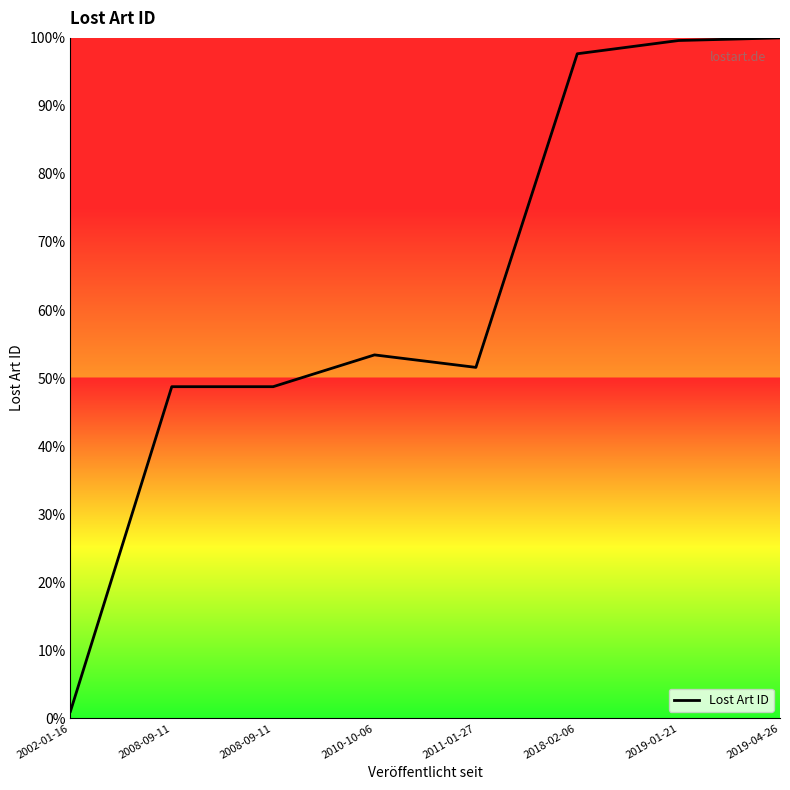

What is the sum of all values?

500.7